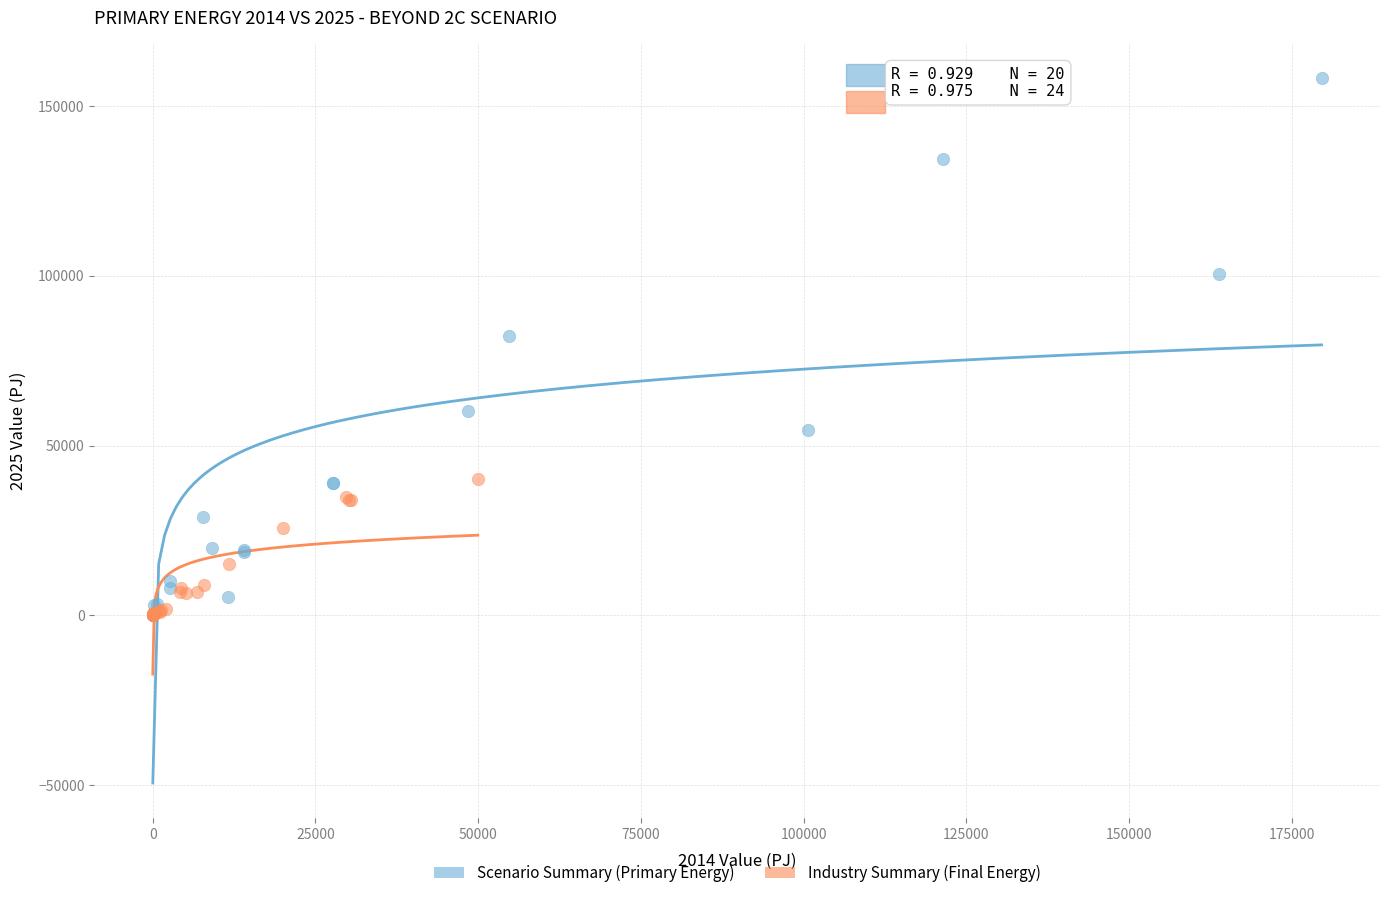

Which series contains the highest Y value?

Scenario Summary (Primary Energy)